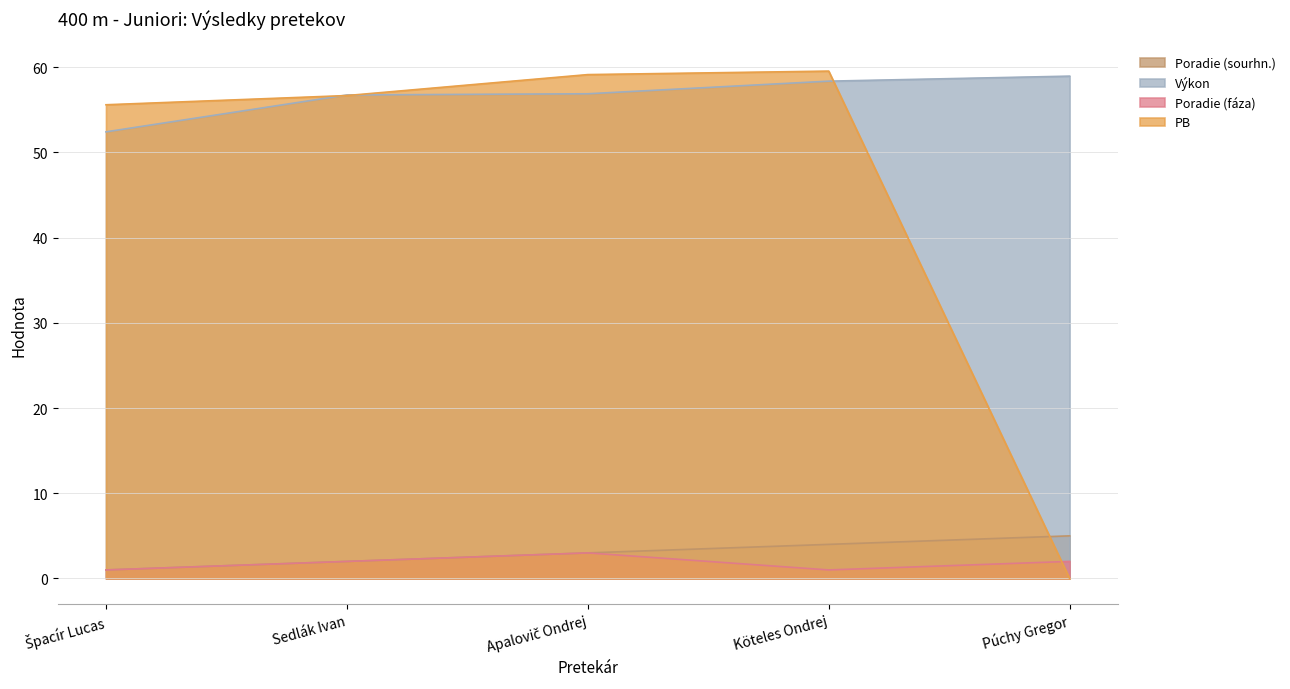

What is the sum of all Výkon values?

283.4